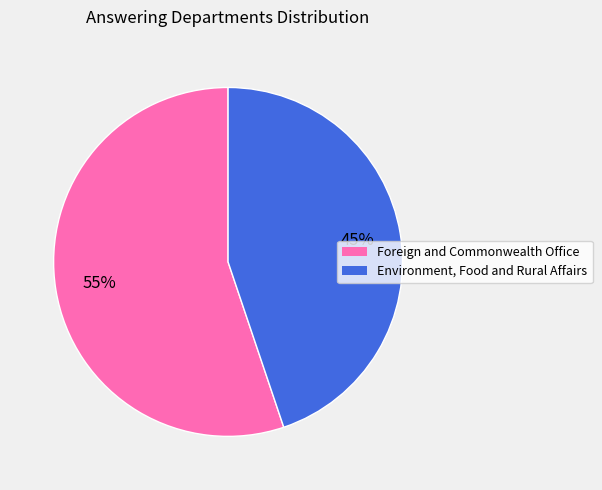

Is it true that Foreign and Commonwealth Office is 48% of the pie?

False